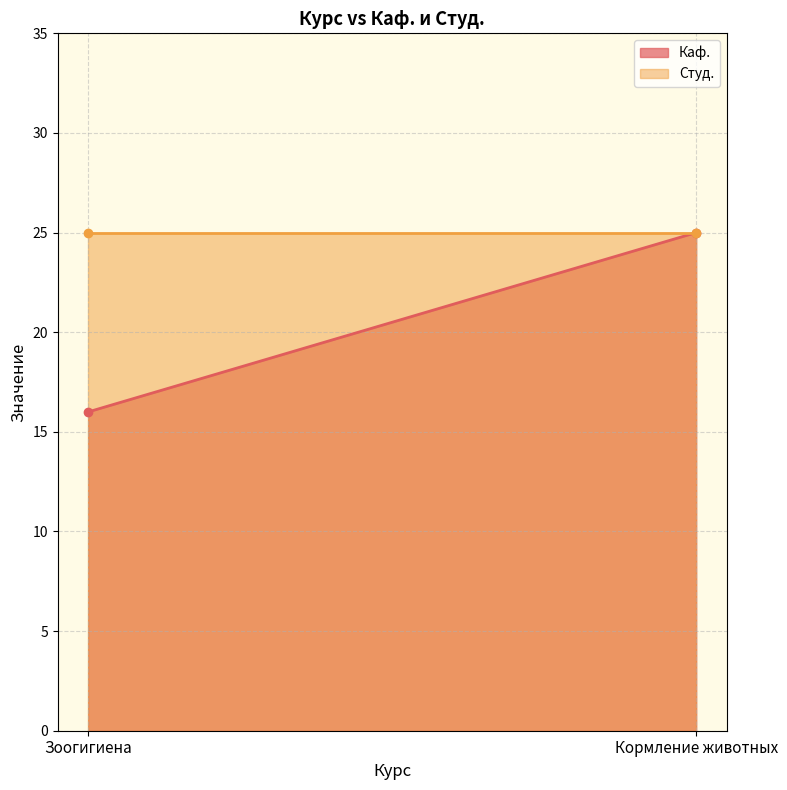

At how many categories does at least one series exceed 16?

2